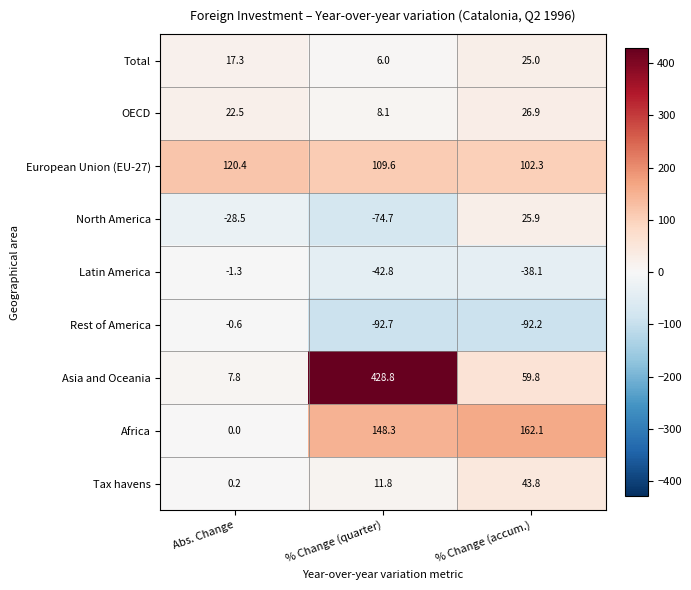

How many distinct data groups are displayed?

9